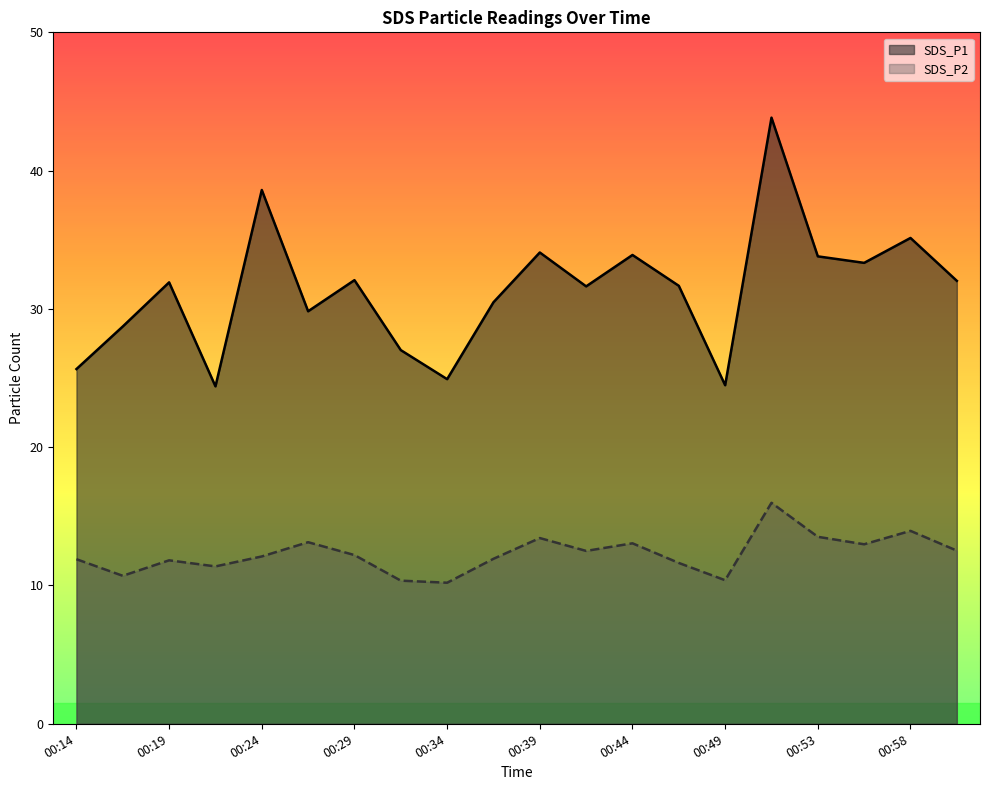

The value of SDS_P2 at 00:56 is 19.8. True or false?

False